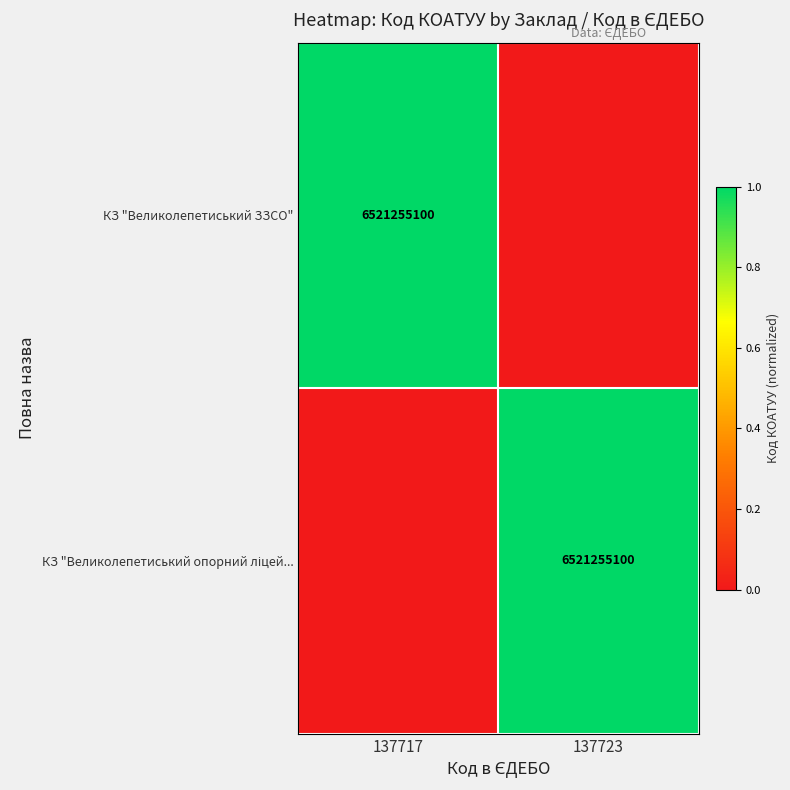

Is it true that КЗ "Великолепетиський ЗЗСО" equals 10652984363 at 137717?

False